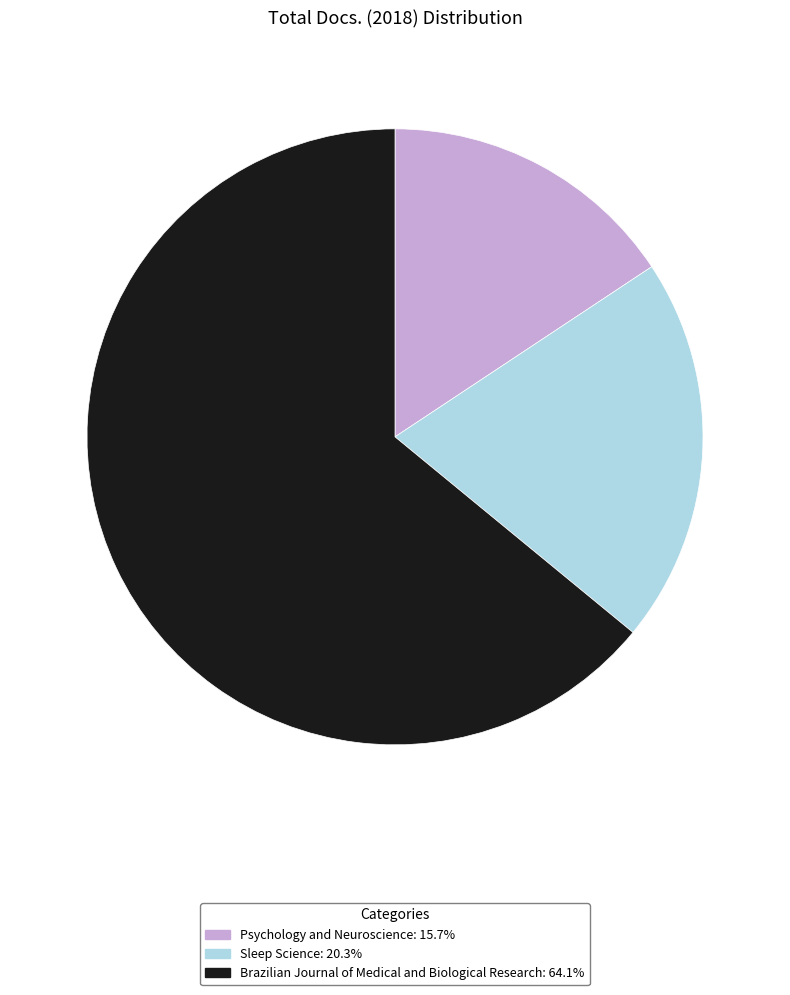

Is it true that Psychology and Neuroscience is 9% of the pie?

False